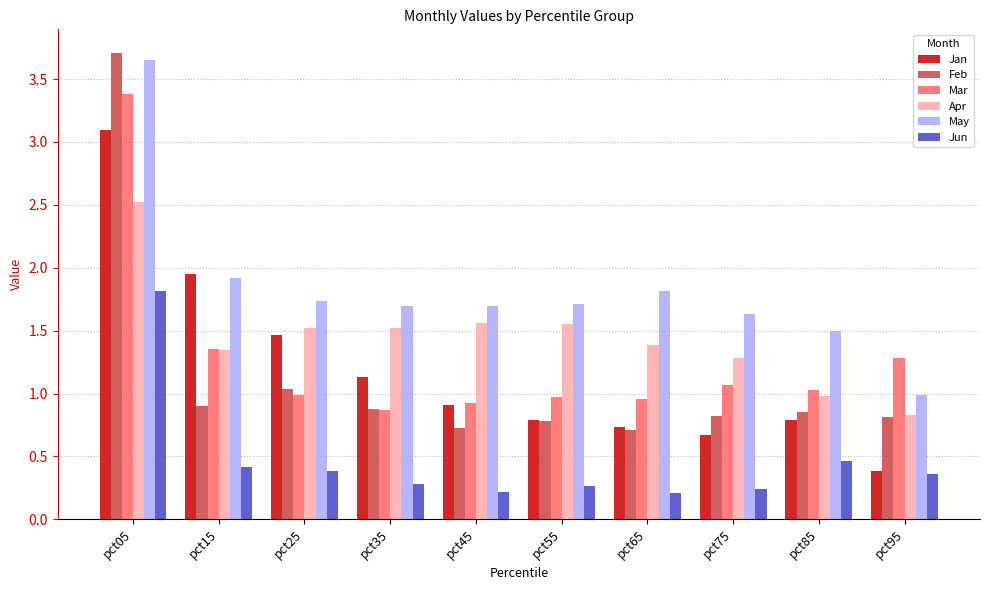

Between pct15 and pct65, which series saw the biggest shift?

Jan